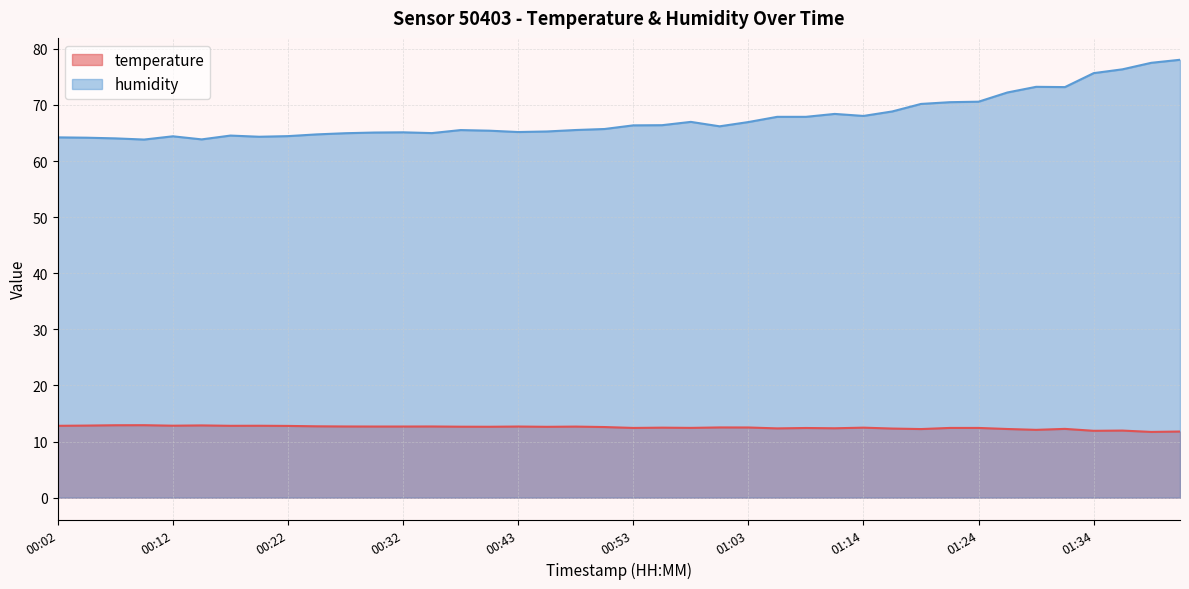

Where does the humidity series first go above 66?

00:53